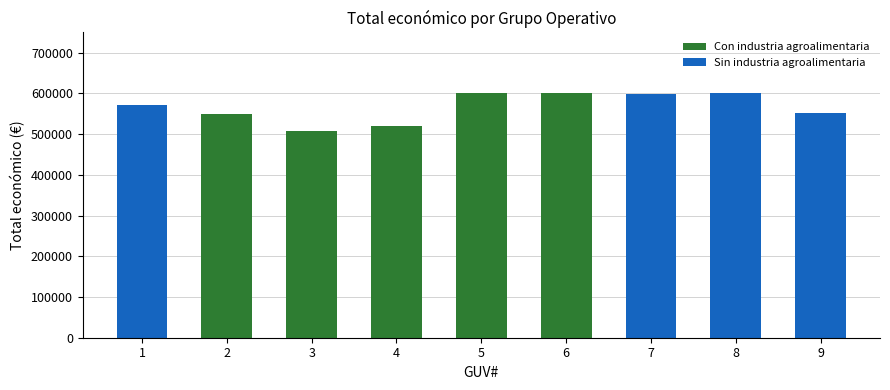

What is the difference between the maximum and second lowest values?

79938